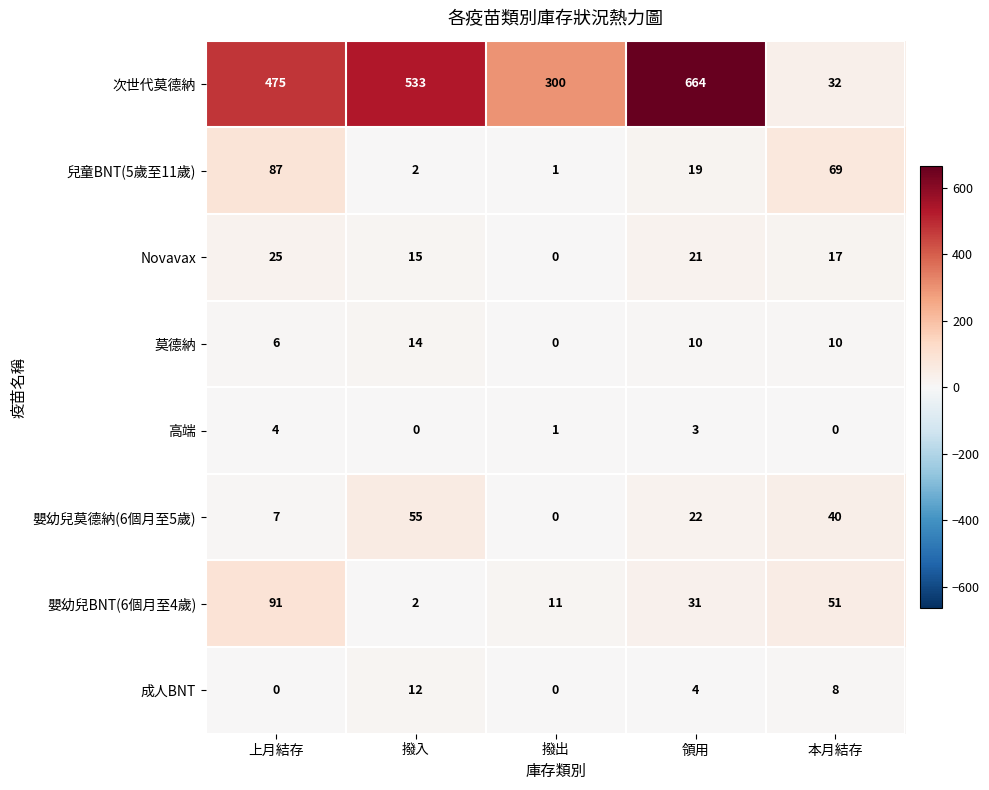

Which category has the highest value in the Novavax series?

上月結存